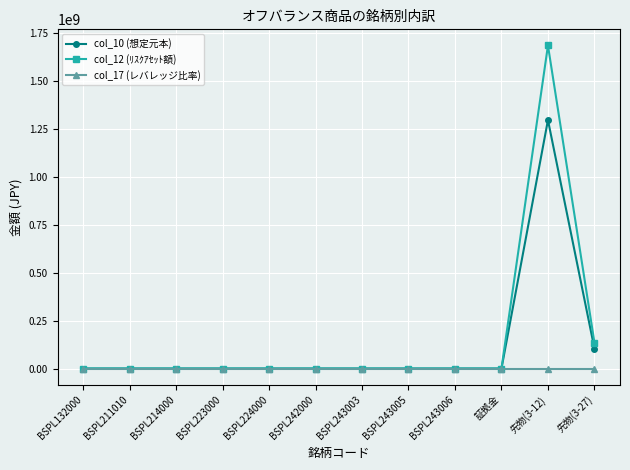

What is the sum of all col_12 (ﾘｽｸｱｾｯﾄ額) values?

1820873600